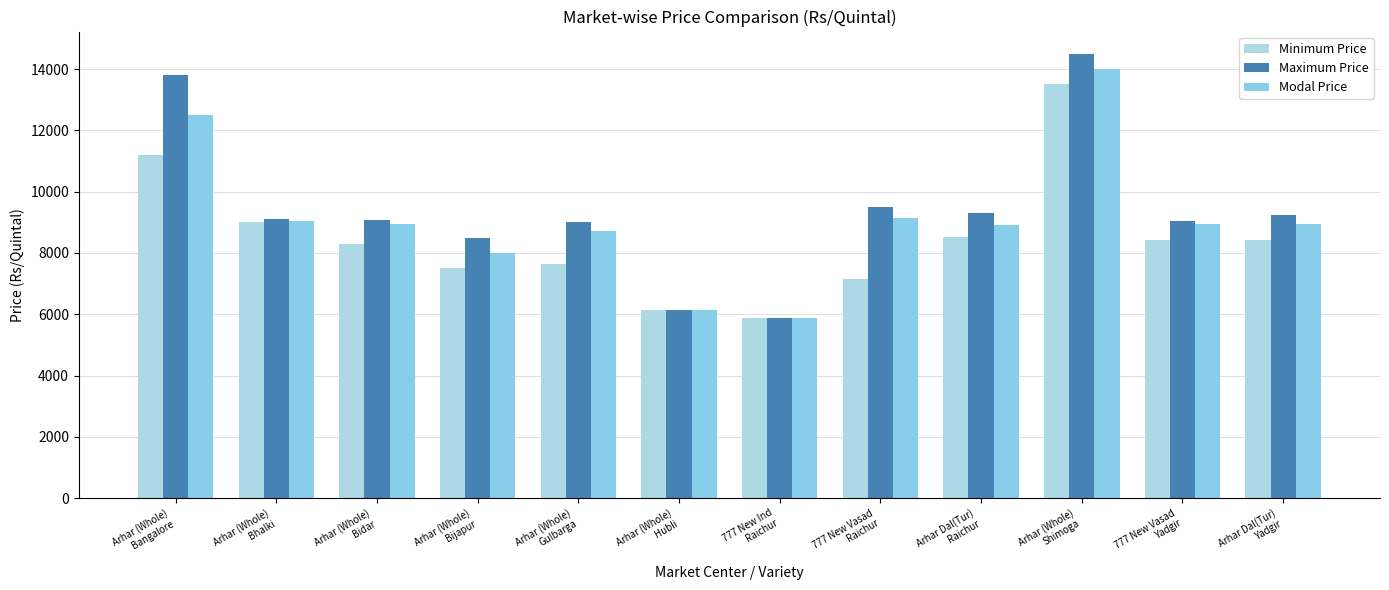

The Modal Price series shows 8939 at 777 New Vasad
Yadgir. True or false?

True